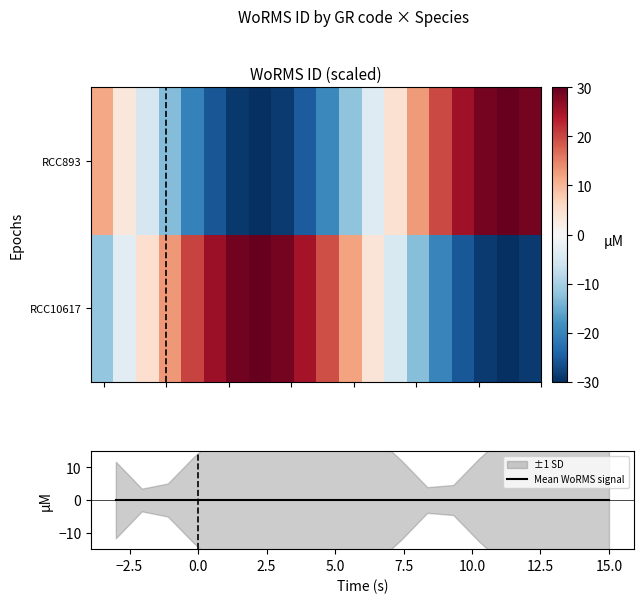

What is the difference between the maximum and minimum values in the RCC893 series?

60.0